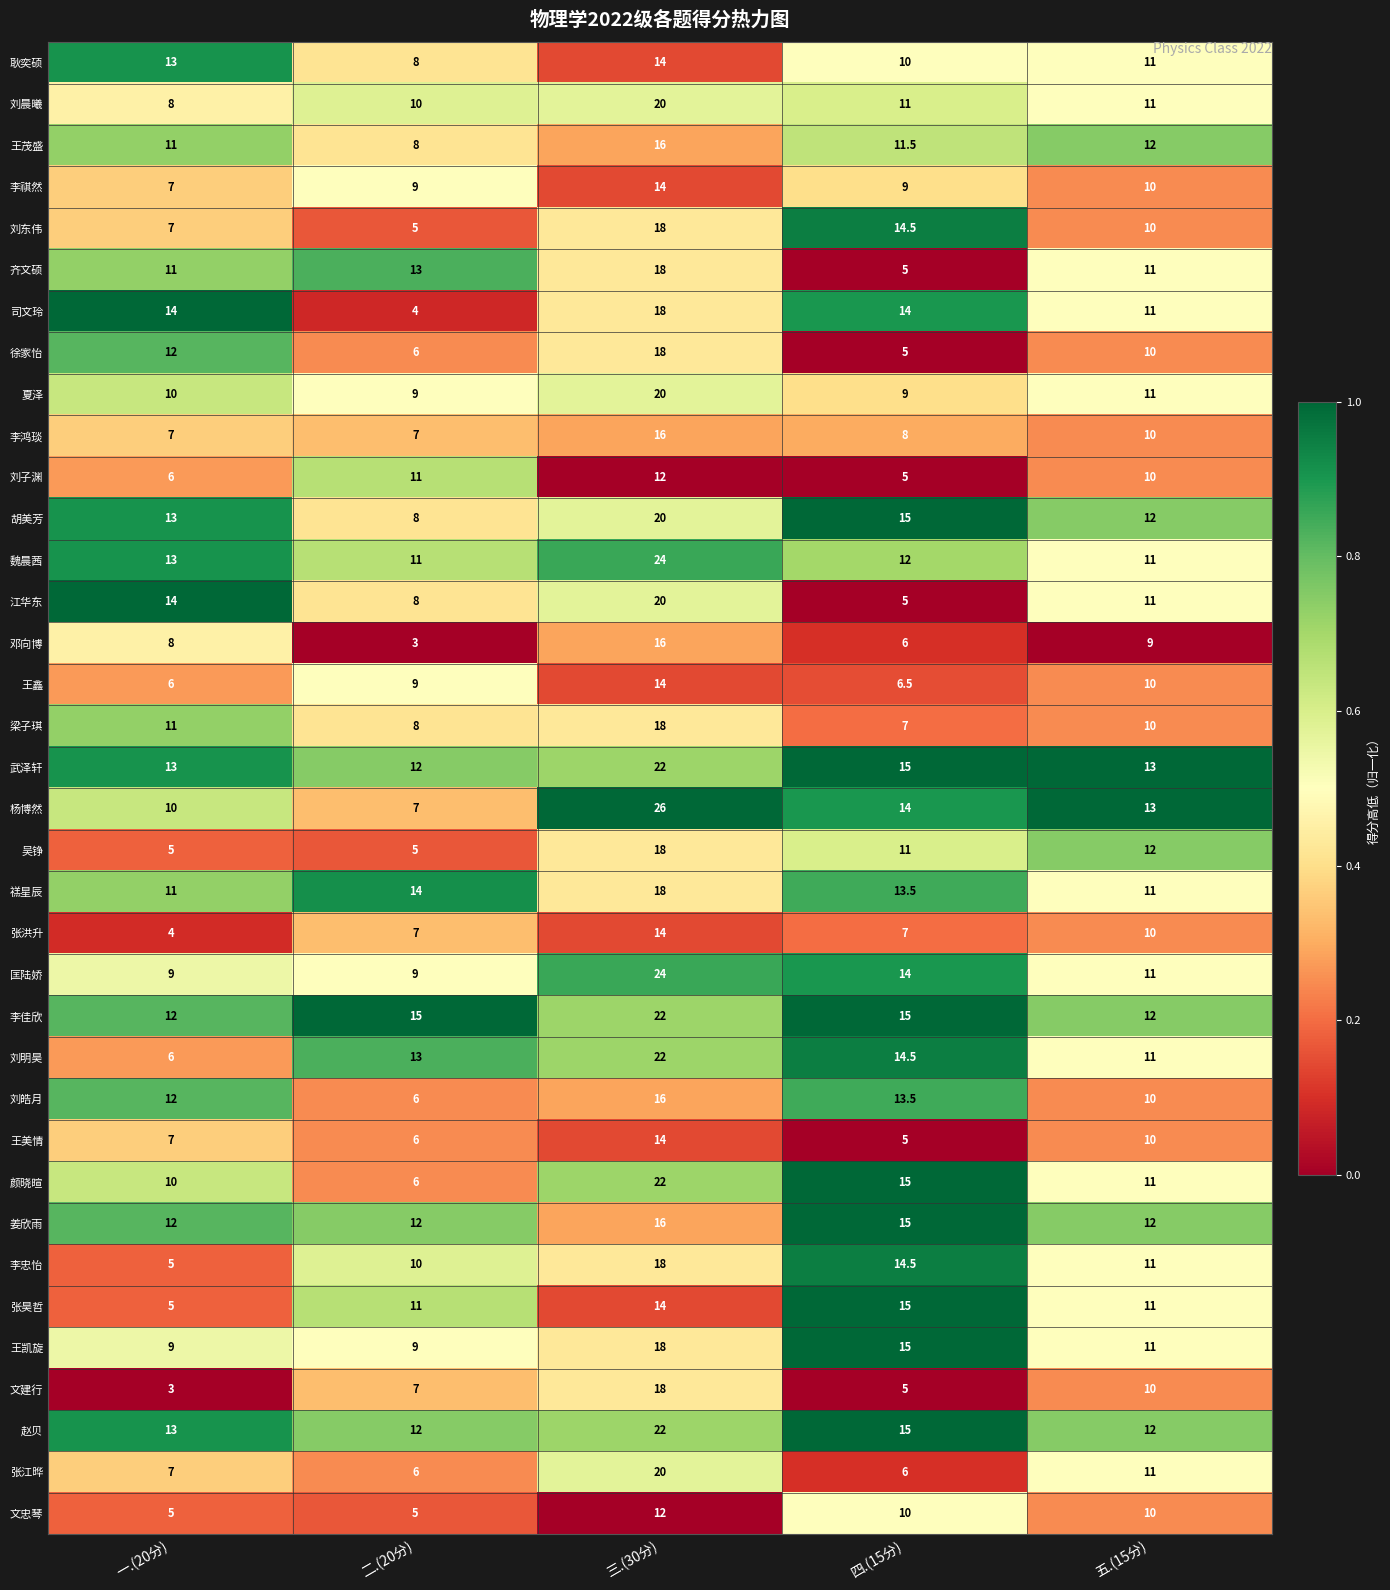

What is the approximate value of 王鑫 at 一.(20分)?

6.0